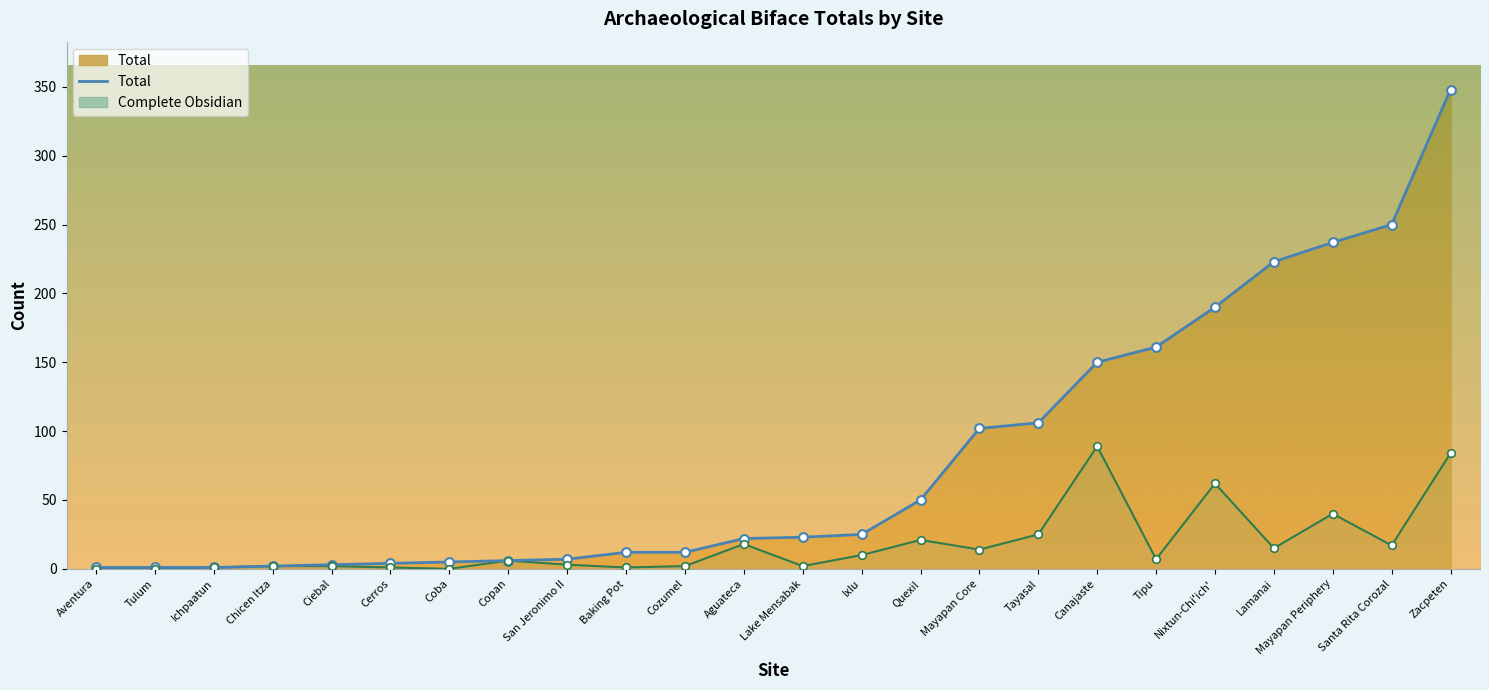

Which series has the largest total across all categories?

Total